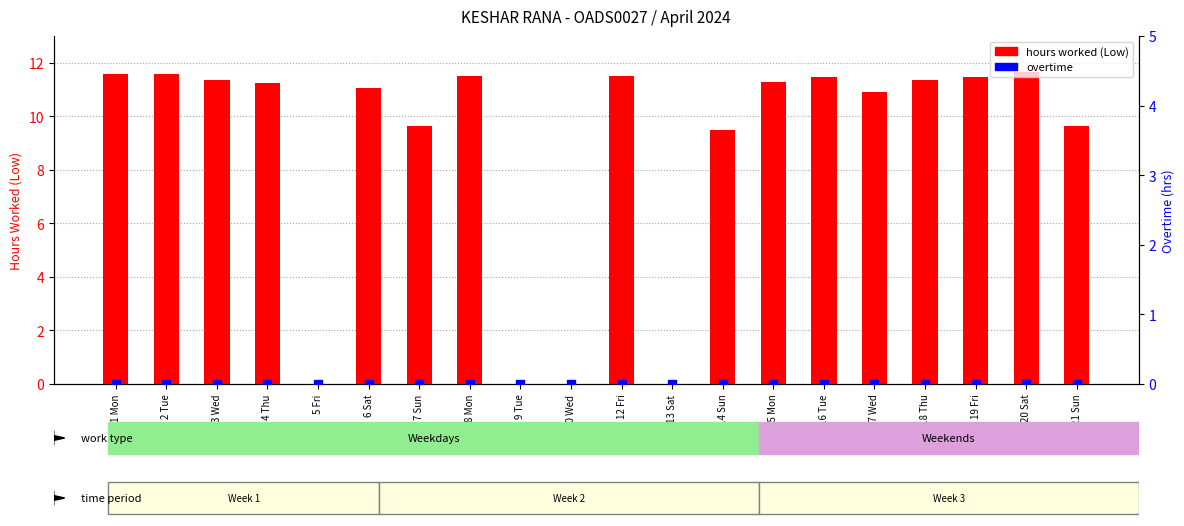

Is the value of hours worked (Low) at 9 Tue greater than the value of overtime at 18 Thu?

No